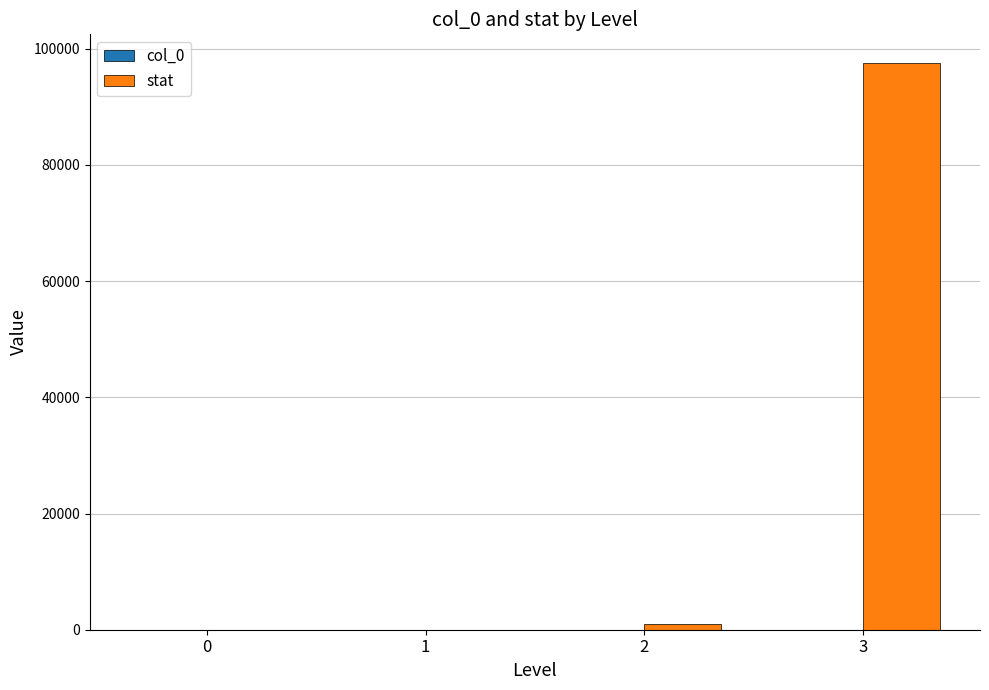

What is the average value of the stat series?

24648